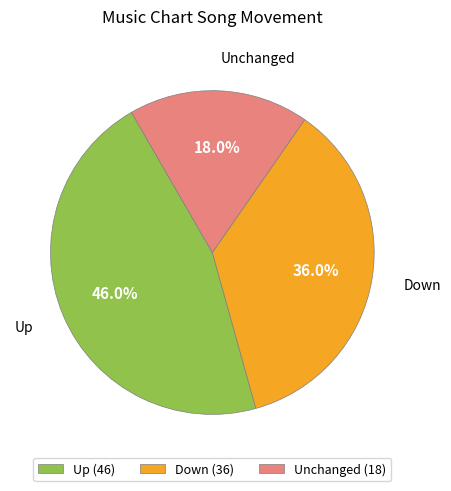

What is the smallest slice in the pie chart?

Unchanged (18)